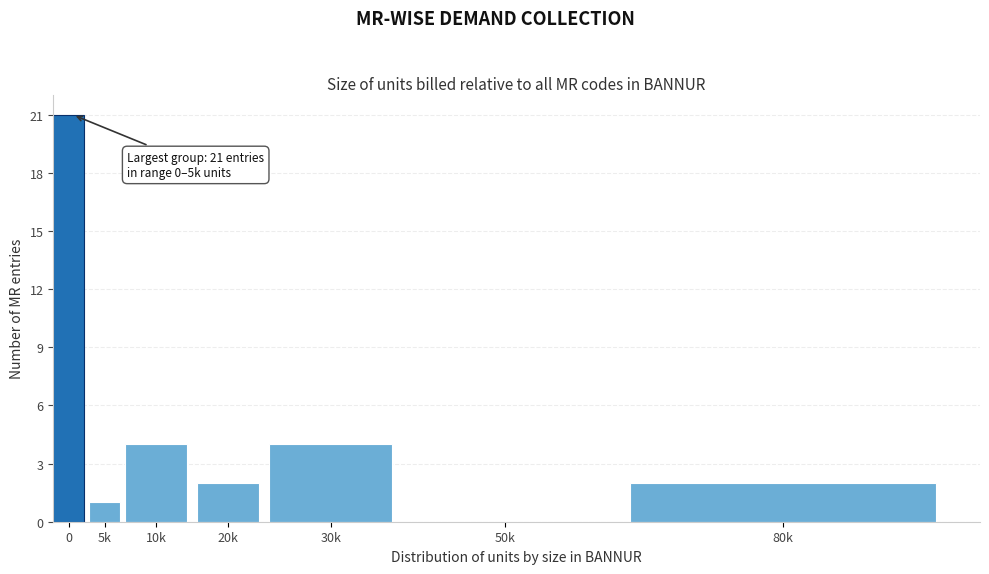

Reading right to left, transcribe all the data shown in this chart.

80k=2	50k=0	30k=4	20k=2	10k=4	5k=1	0=21